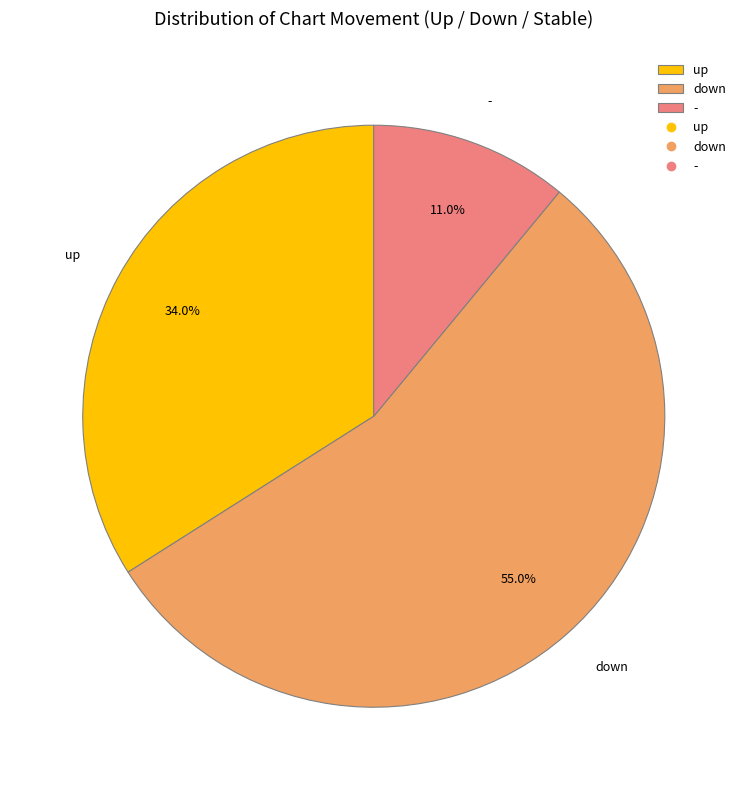

Between - and up, which is larger?

up